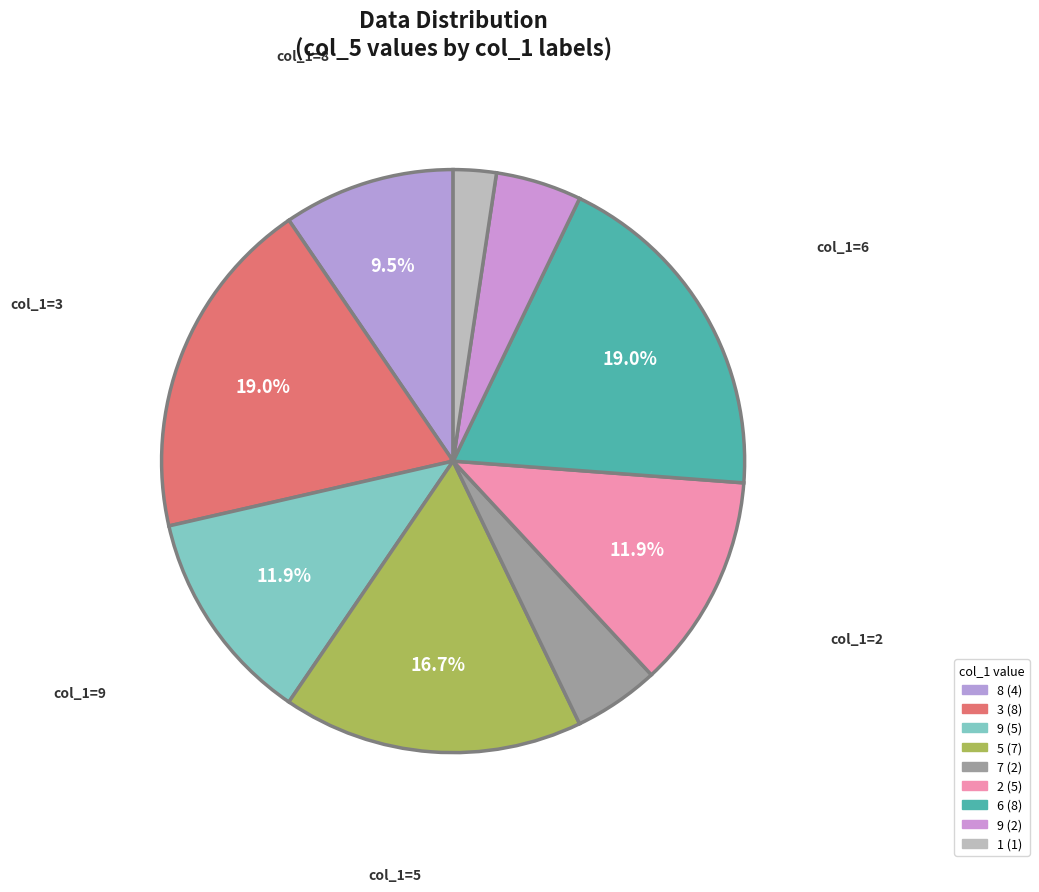

How many segments does this pie chart have?

9